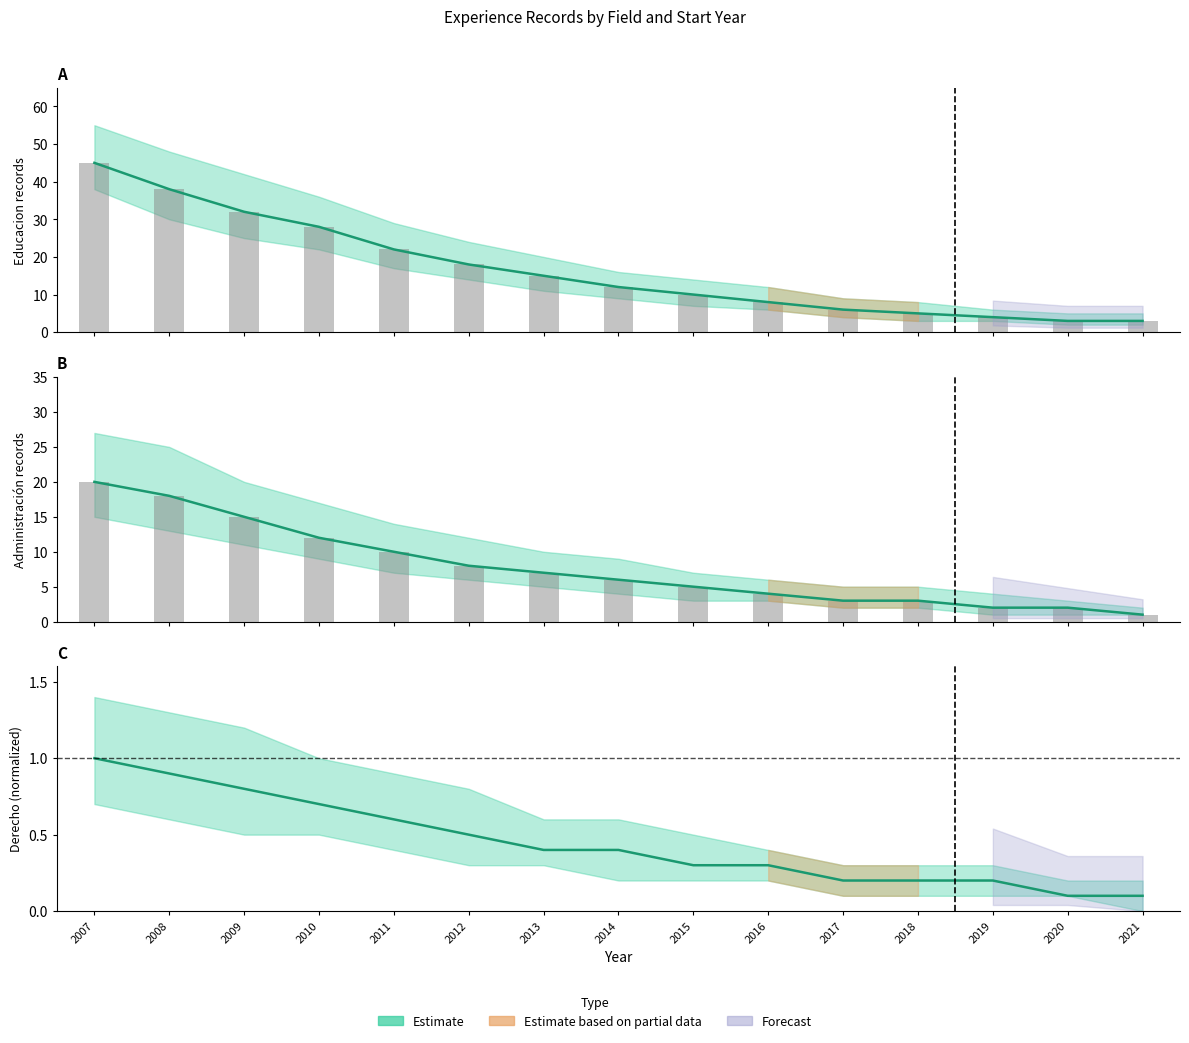

Which series has the widest spread of values?

Educacion